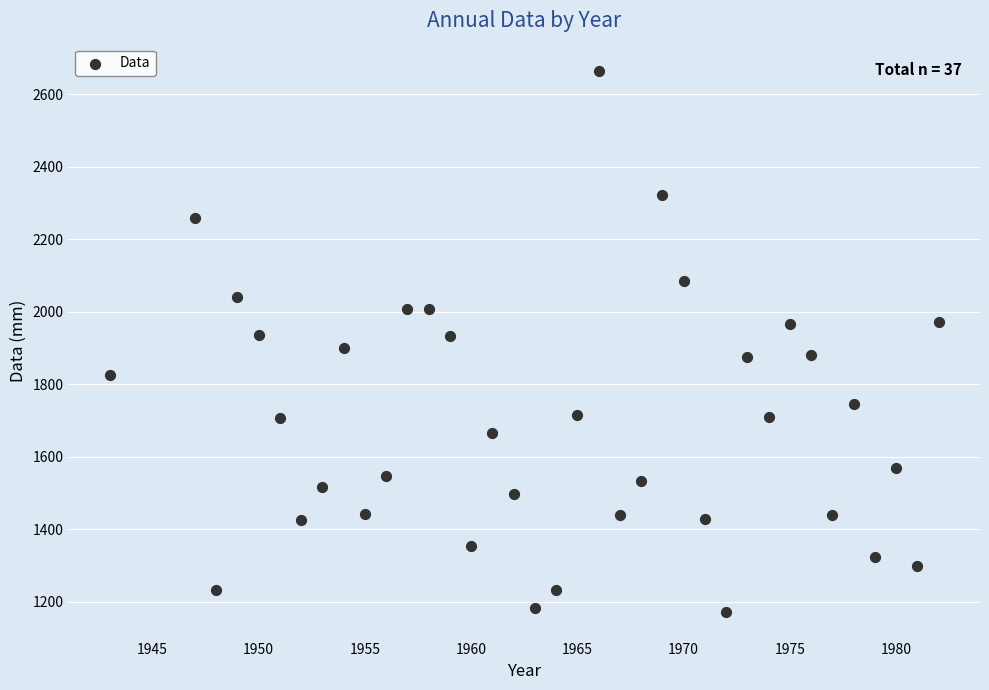

What is the range of Y values (max minus min)?

1492.1